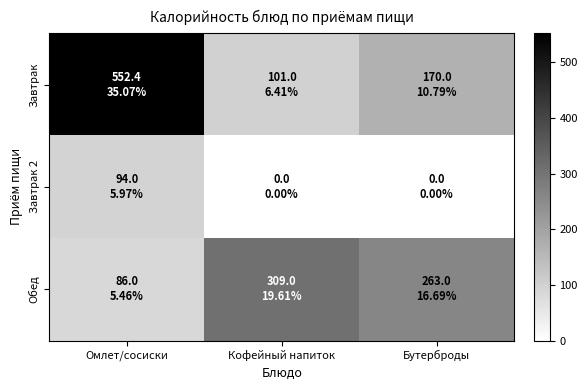

Which series changed the most between Кофейный напиток and Бутерброды?

Завтрак